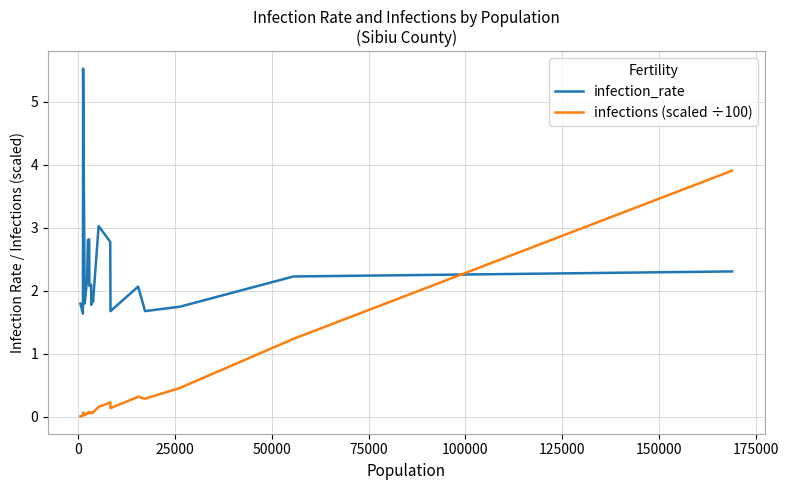

True or false: infection_rate and infections (scaled ÷100) cross at least once.

True